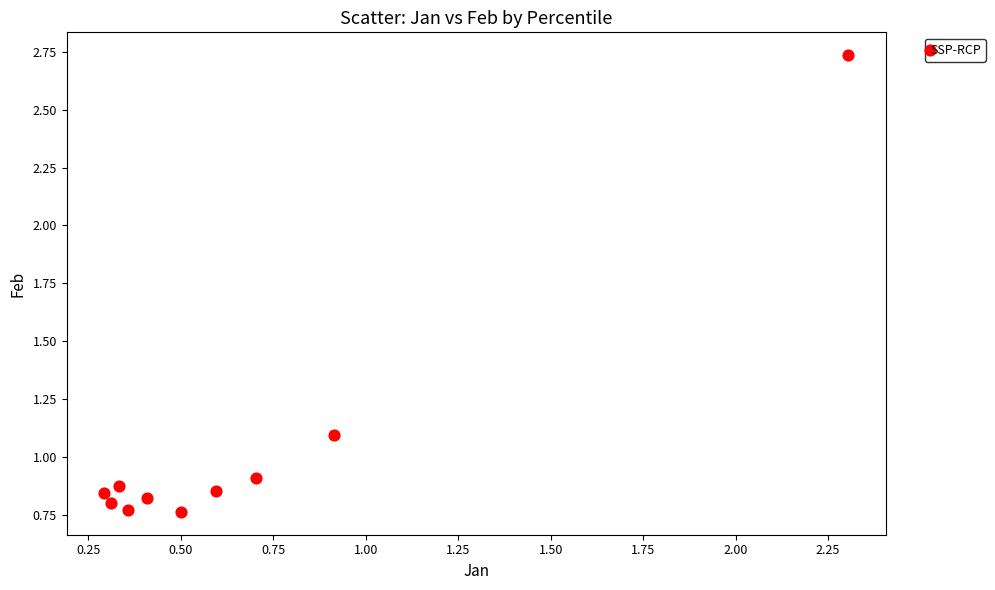

What is the range of Y values (max minus min)?

2.0